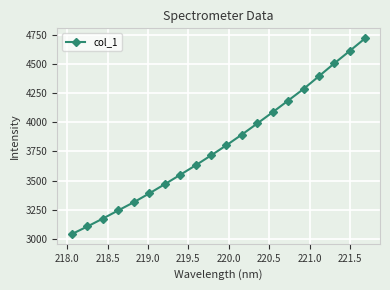

Reading left to right, what are all the values shown in this chart?

3042.4	3106.9	3174.7	3244.9	3314.4	3390.1	3468.7	3549.3	3630.8	3715.9	3803.2	3894.9	3990.2	4087.1	4186.5	4286.5	4396.1	4506.5	4613.3	4721.9